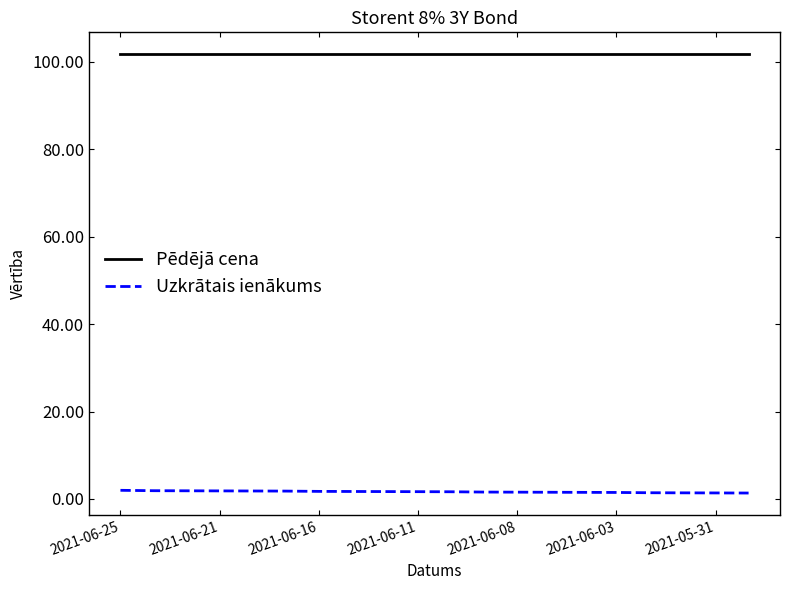

Which series has the largest total across all categories?

Pēdējā cena